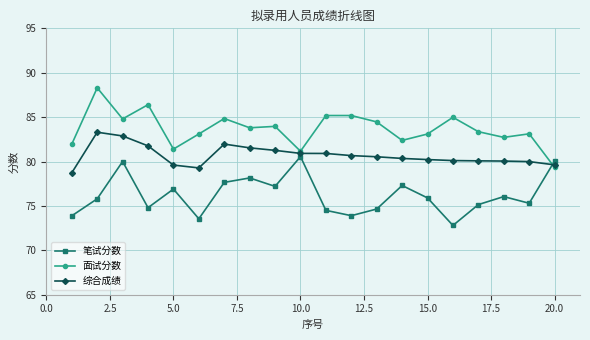

List the series in order of their overall mean, lowest first.

笔试分数, 综合成绩, 面试分数